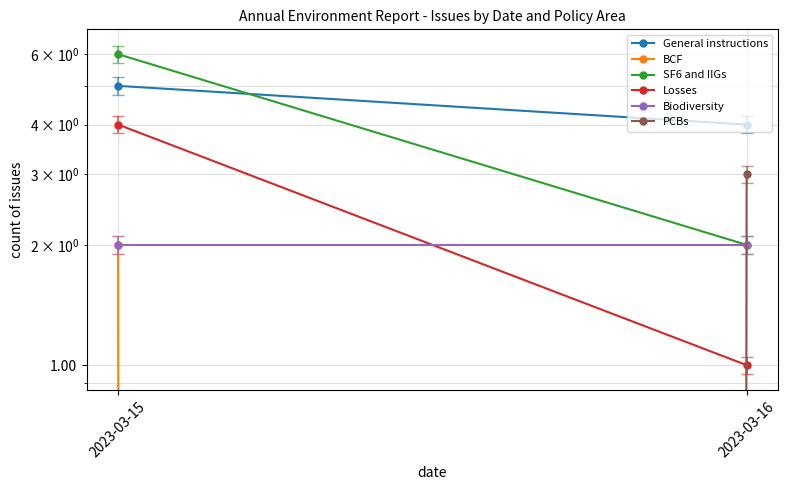

Is the value of PCBs at 2023-03-16 greater than the value of Losses at 2023-03-15?

No